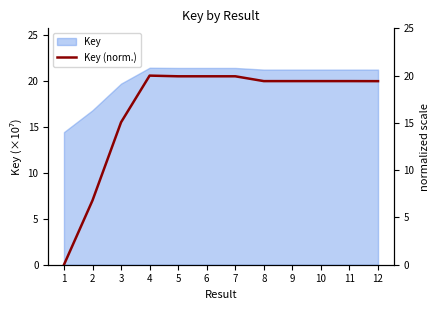

True or false: Key has a value of 28.1 at 11.

False